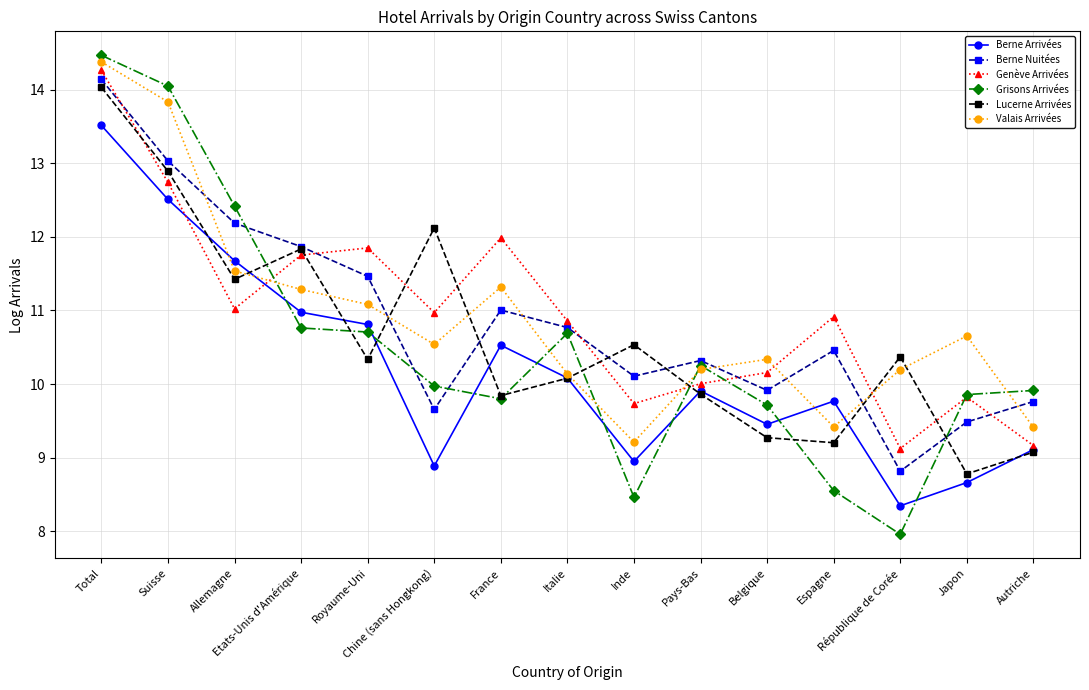

In Valais Arrivées, how many points are higher than both neighbors (excluding endpoints)?

3